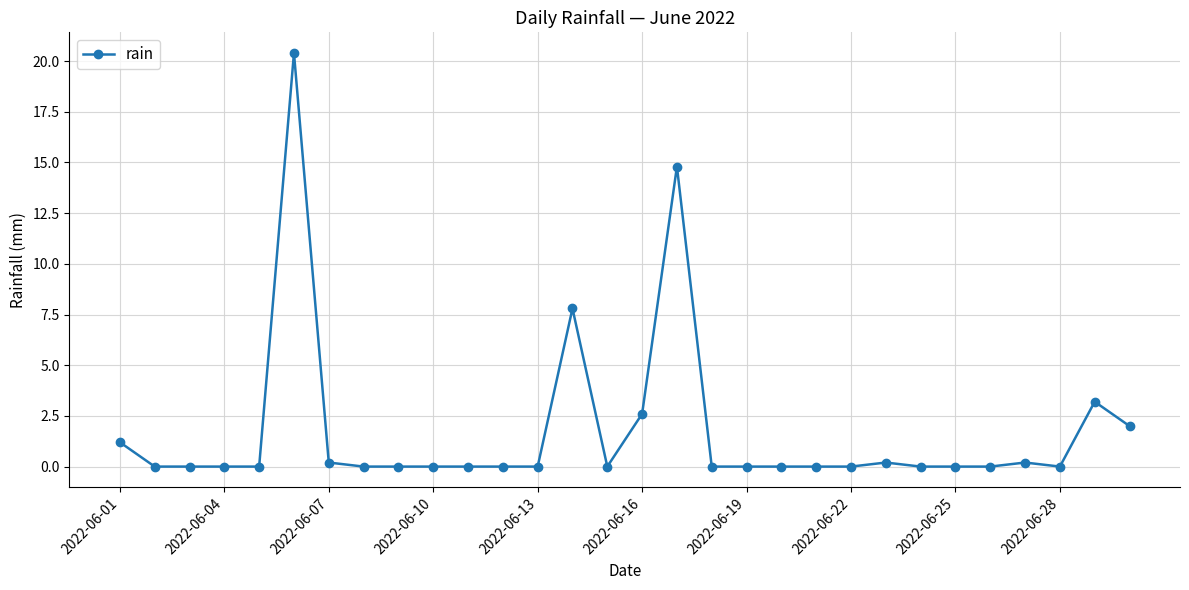

What is the greatest value displayed?

20.4